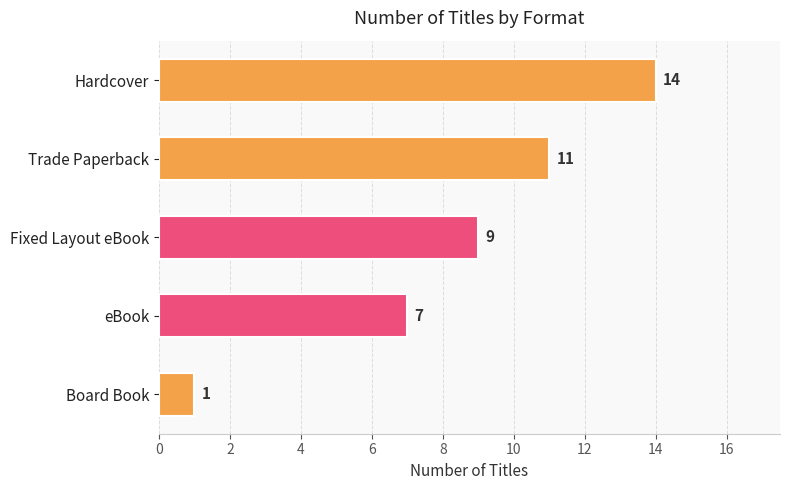

At which label is the value closest to 7?

eBook